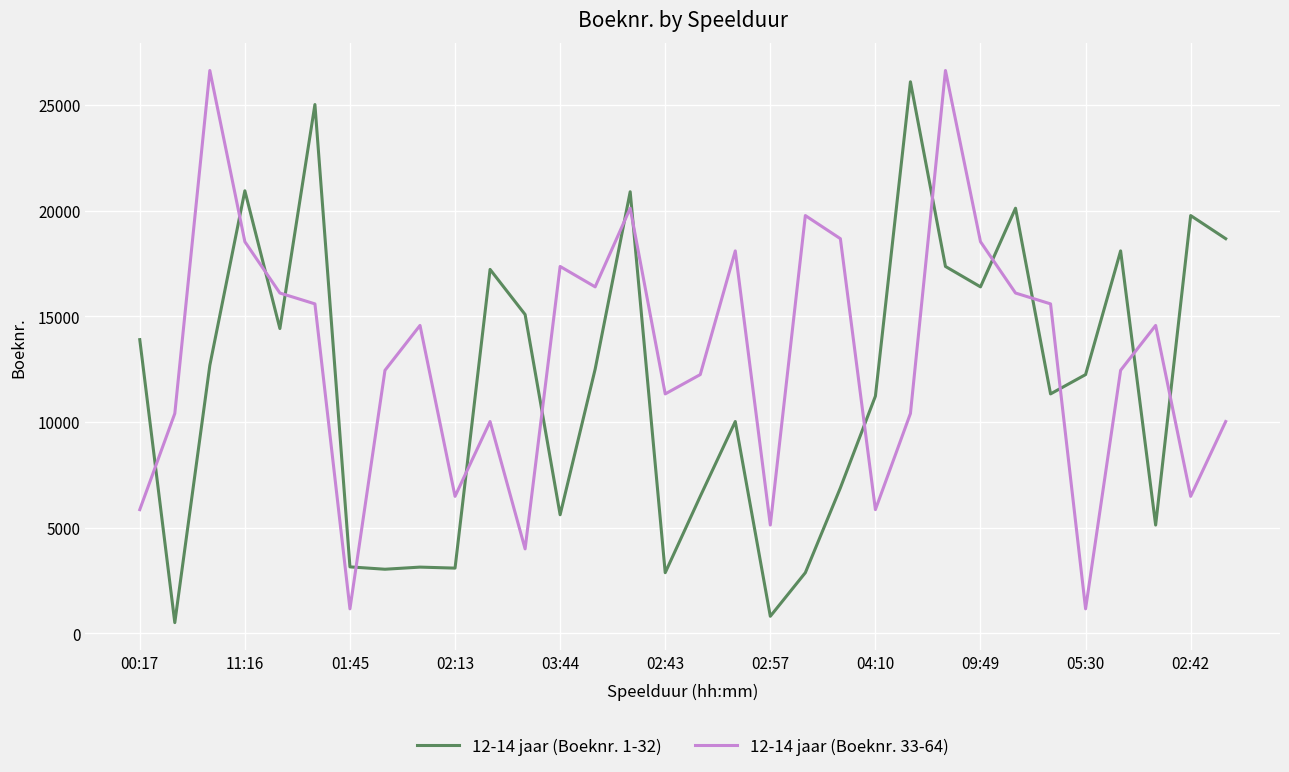

After their last crossing, which series has the higher values: 12-14 jaar (Boeknr. 1-32) or 12-14 jaar (Boeknr. 33-64)?

12-14 jaar (Boeknr. 1-32)